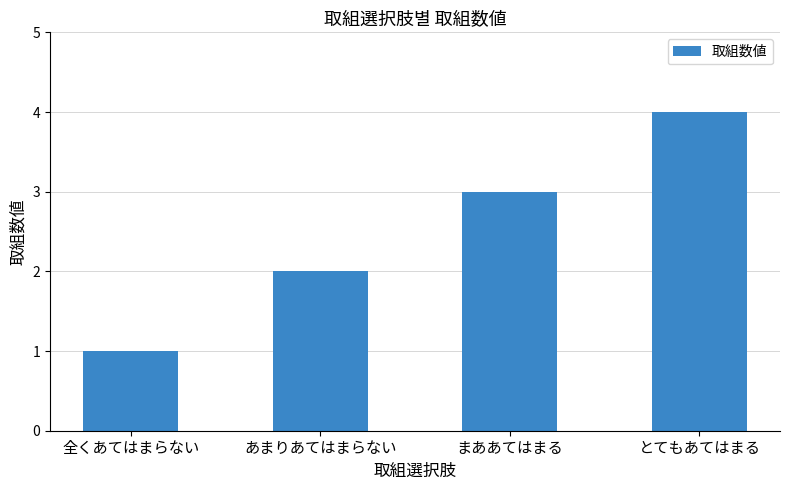

Reading left to right, extract all data points from this chart.

1	2	3	4